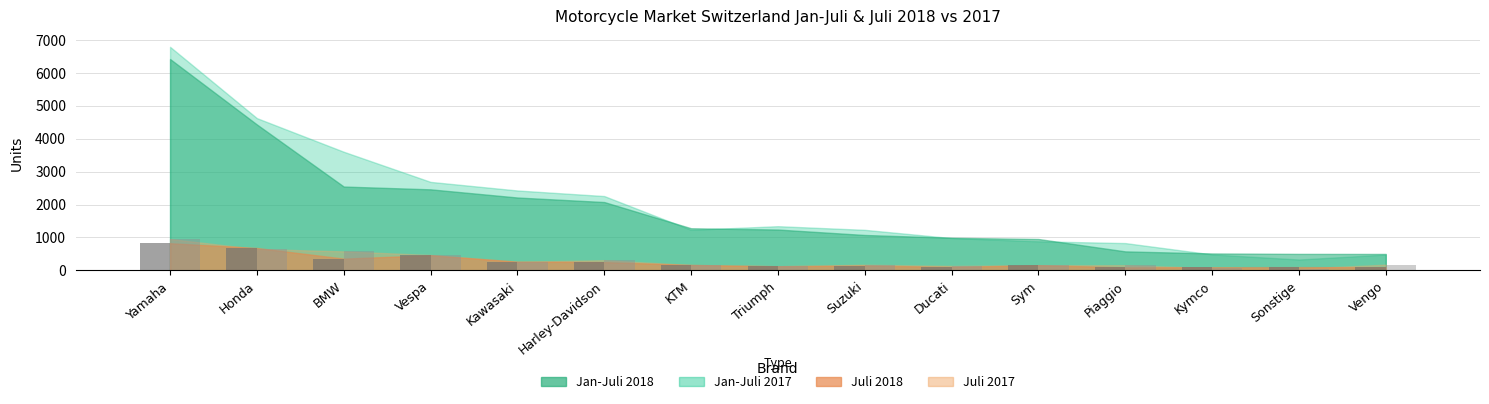

At which category is the sum across all series the highest?

Yamaha